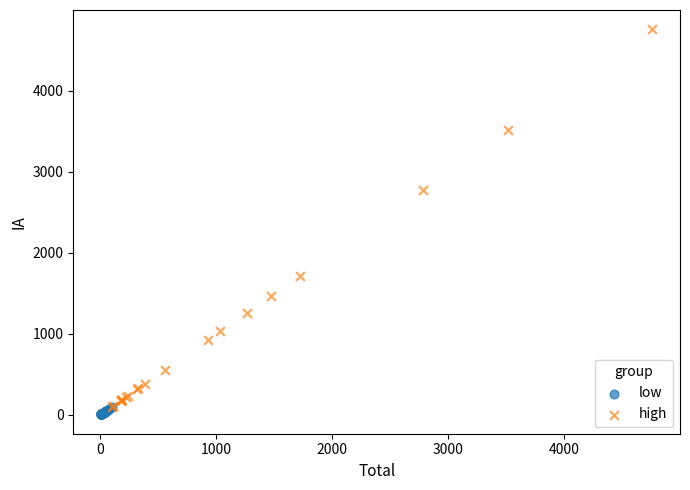

Which series reaches the maximum Y coordinate?

high